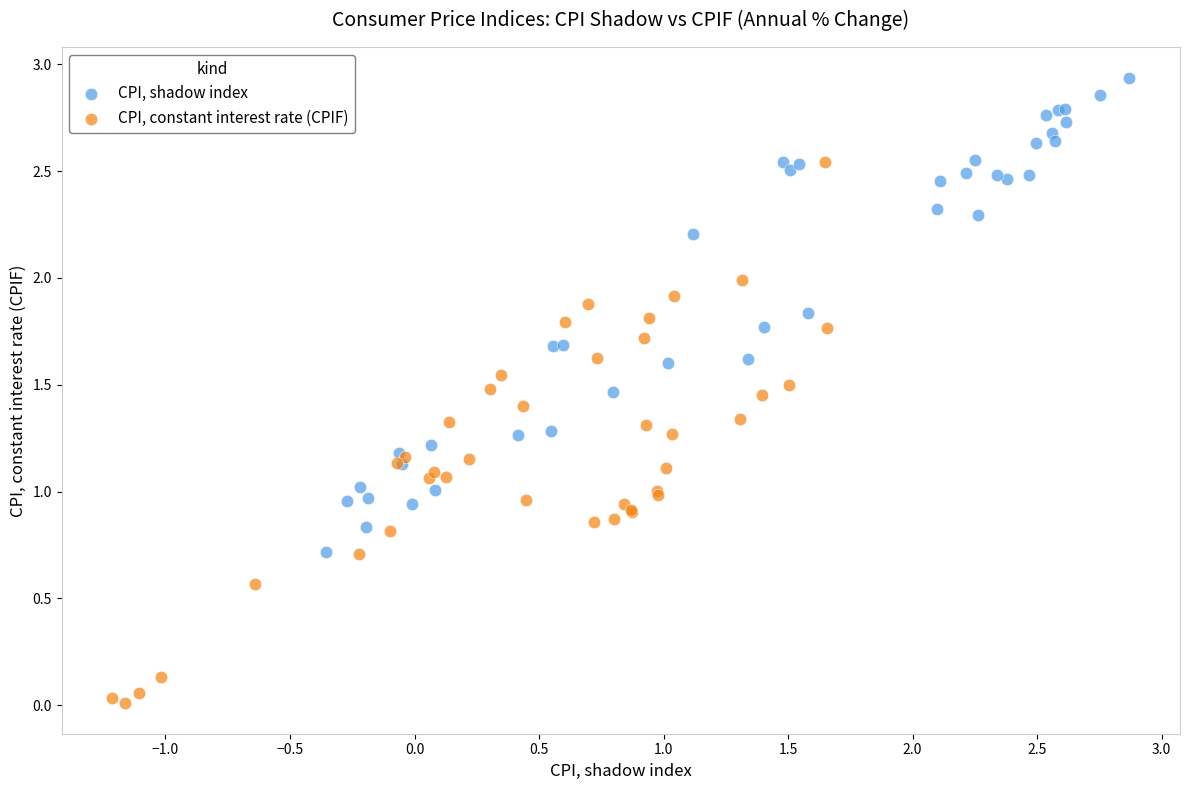

Which series reaches the maximum Y coordinate?

CPI, shadow index